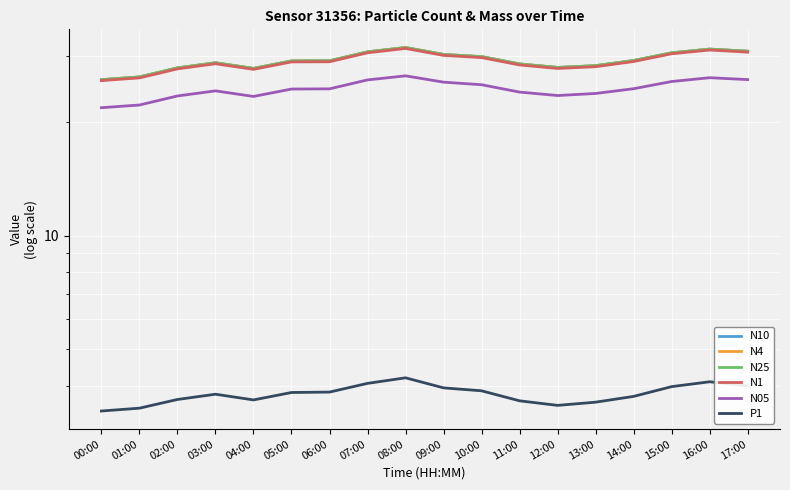

What is the label of the 12th point from the right?

06:00